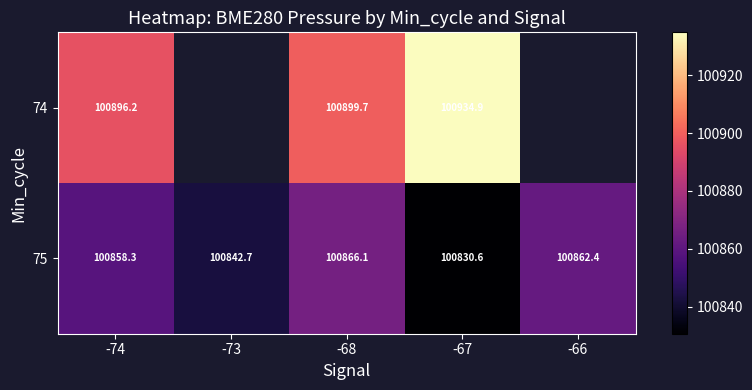

List the series in order of their overall mean, lowest first.

74, 75